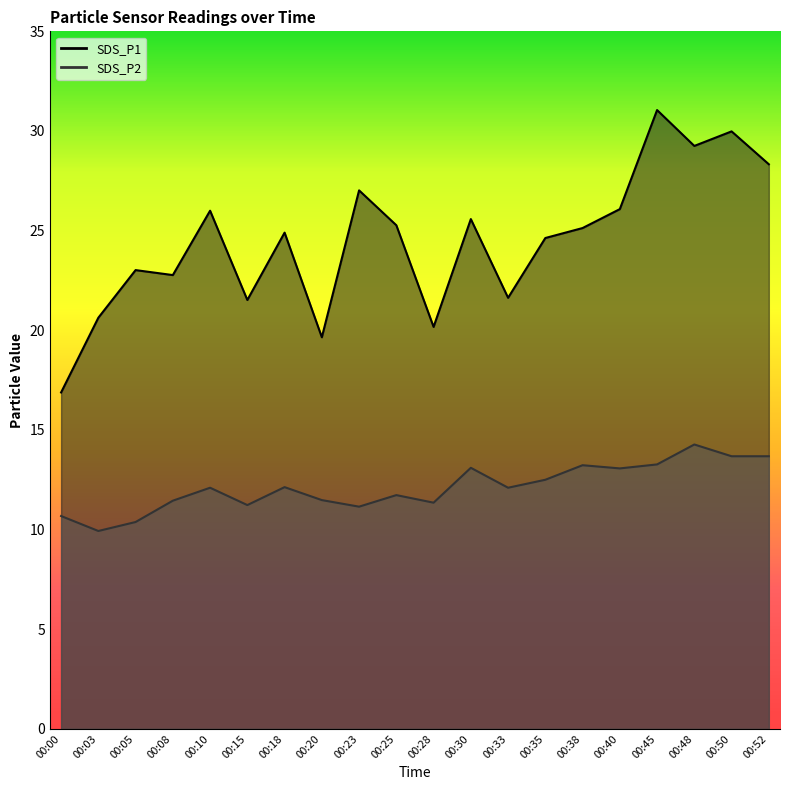

What is the spread (max minus min) of values at 00:25?

13.5